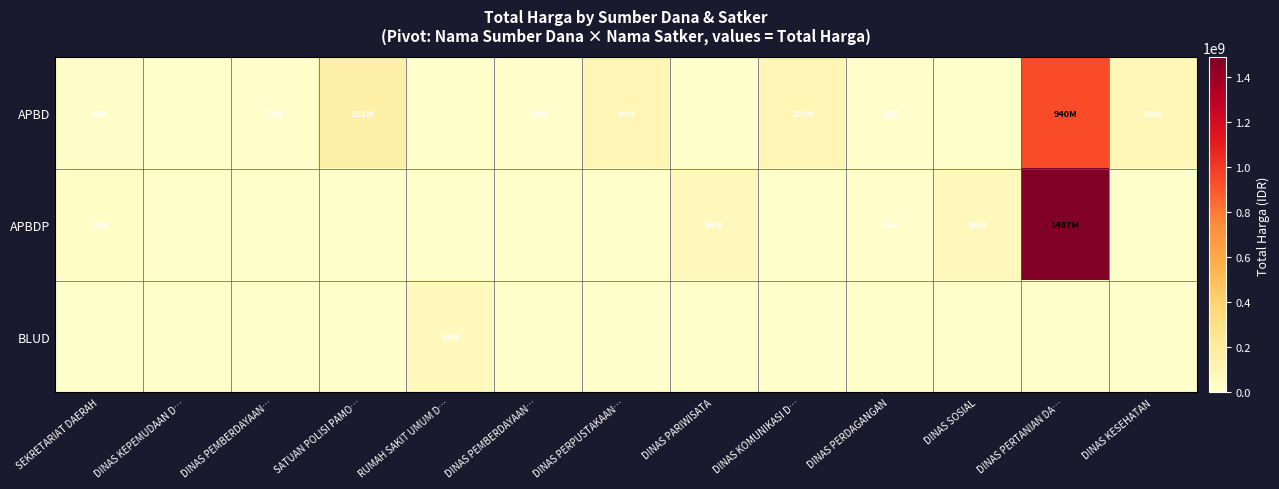

Reading left to right, list all the values displayed in this chart.

APBD: SEKRETARIAT DAERAH=19950000	DINAS KEPEMUDAAN D…=0	DINAS PEMBERDAYAAN…=12000000	SATUAN POLISI PAMO…=152477000	RUMAH SAKIT UMUM D…=0	DINAS PEMBERDAYAAN…=14400000	DINAS PERPUSTAKAAN…=99105000	DINAS PARIWISATA=0	DINAS KOMUNIKASI D…=100000000	DINAS PERDAGANGAN=11100000	DINAS SOSIAL=0	DINAS PERTANIAN DA…=940119930	DINAS KESEHATAN=83083505
APBDP: SEKRETARIAT DAERAH=25200000	DINAS KEPEMUDAAN D…=0	DINAS PEMBERDAYAAN…=0	SATUAN POLISI PAMO…=0	RUMAH SAKIT UMUM D…=0	DINAS PEMBERDAYAAN…=0	DINAS PERPUSTAKAAN…=0	DINAS PARIWISATA=64468000	DINAS KOMUNIKASI D…=0	DINAS PERDAGANGAN=14750000	DINAS SOSIAL=65000000	DINAS PERTANIAN DA…=1486800150	DINAS KESEHATAN=0
BLUD: SEKRETARIAT DAERAH=0	DINAS KEPEMUDAAN D…=0	DINAS PEMBERDAYAAN…=0	SATUAN POLISI PAMO…=0	RUMAH SAKIT UMUM D…=62920000	DINAS PEMBERDAYAAN…=0	DINAS PERPUSTAKAAN…=0	DINAS PARIWISATA=0	DINAS KOMUNIKASI D…=0	DINAS PERDAGANGAN=0	DINAS SOSIAL=0	DINAS PERTANIAN DA…=0	DINAS KESEHATAN=0